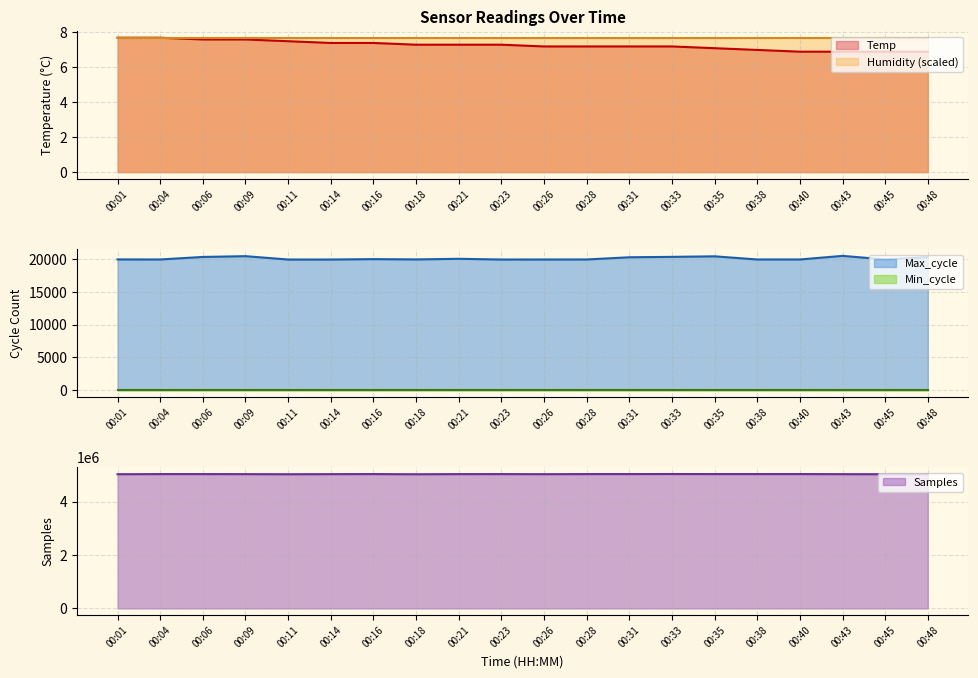

Which series has the widest spread of values?

Samples